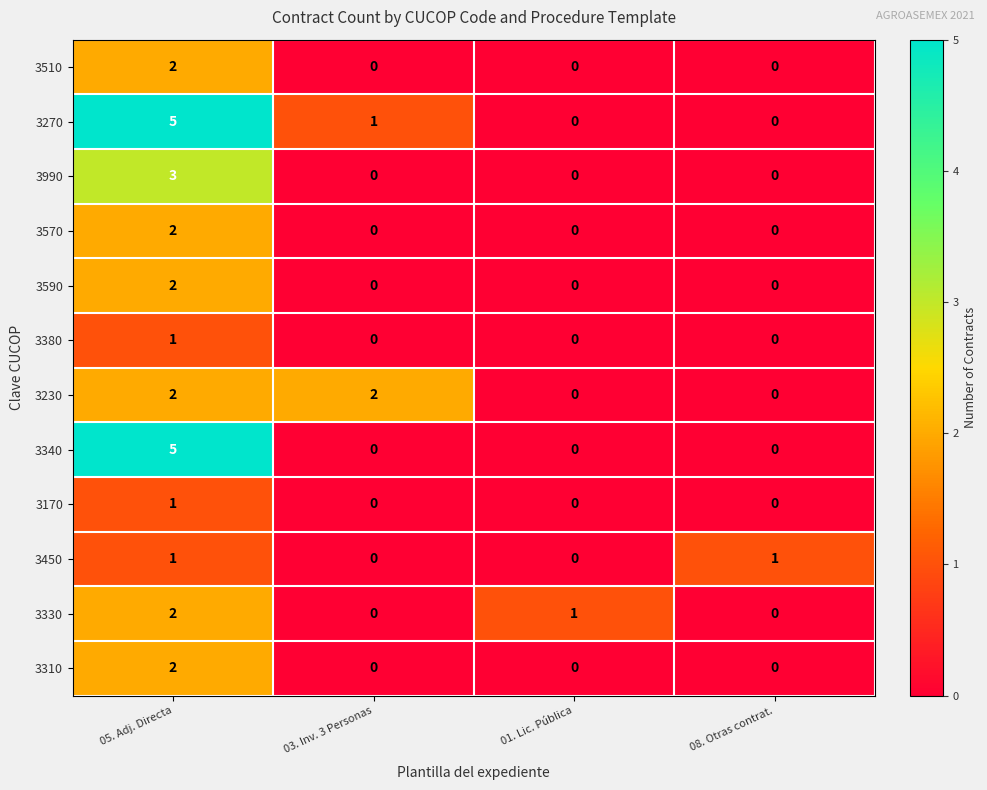

What is the total value across all series at 05. Adj. Directa?

28